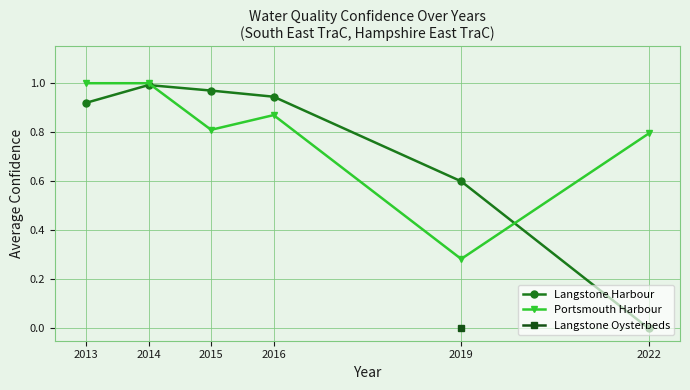

Which series ends up on top after the final intersection of Portsmouth Harbour and Langstone Harbour?

Portsmouth Harbour